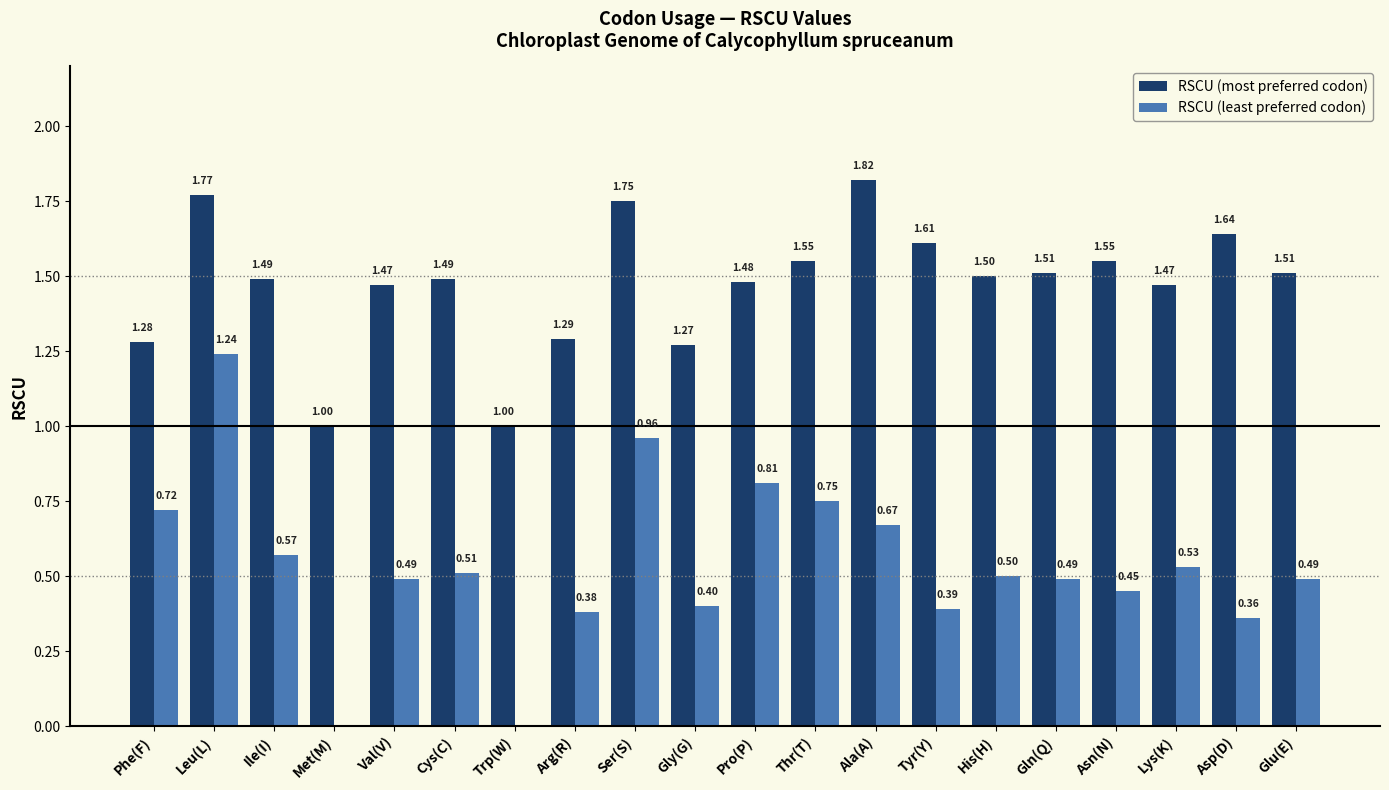

Is it true that RSCU (most preferred codon) equals 1.5 at Lys(K)?

True